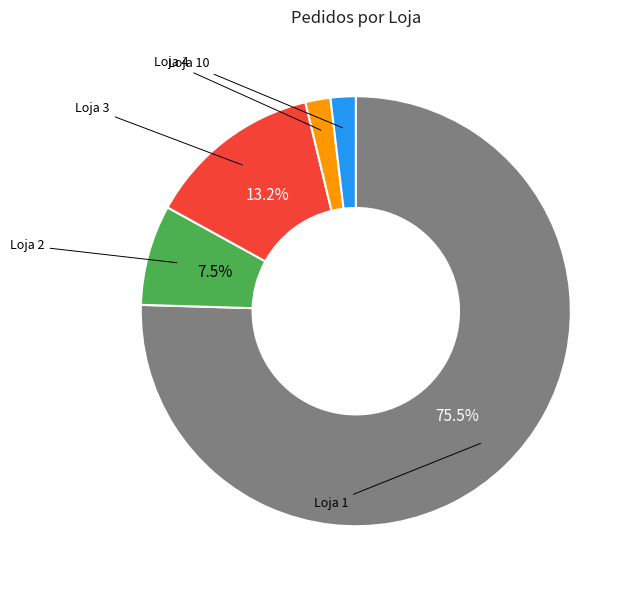

How many slices are in this pie chart?

5